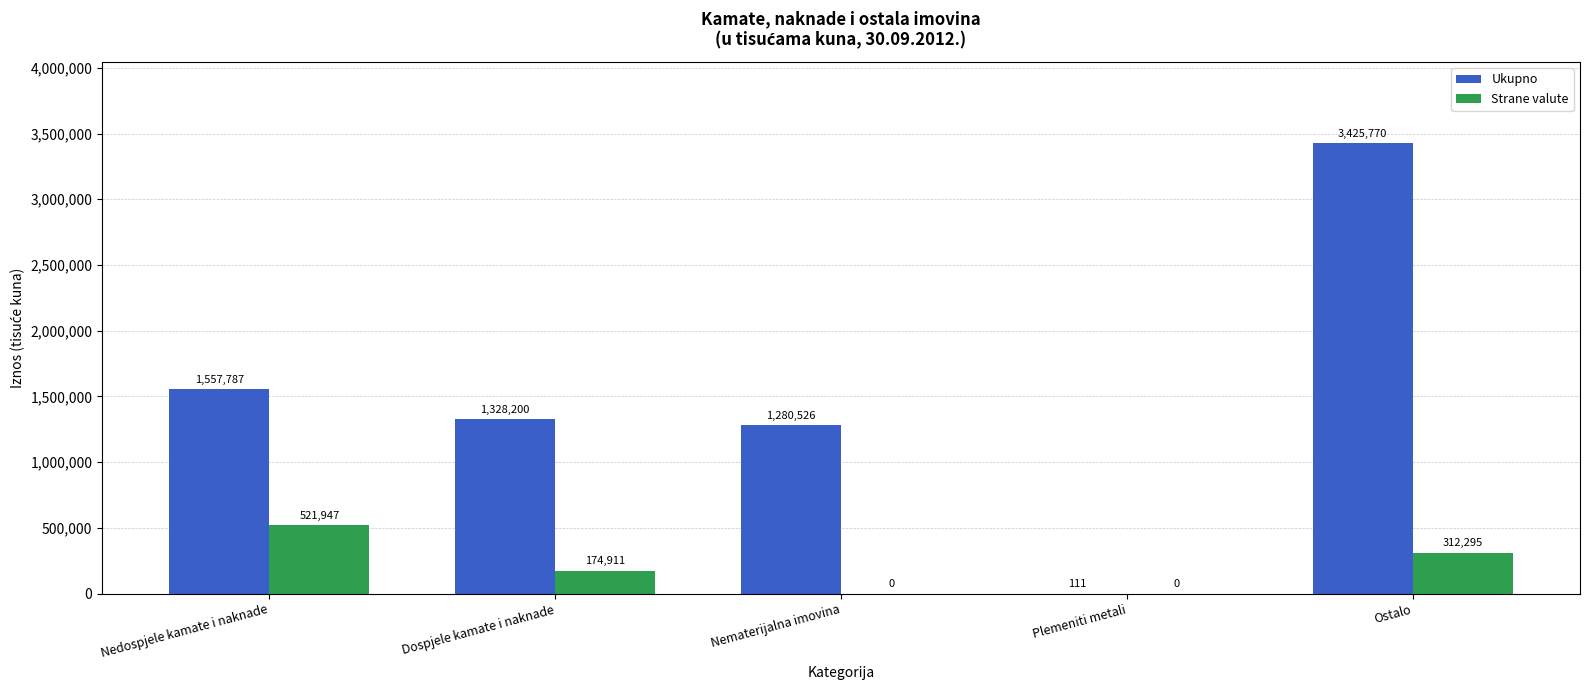

Which category has the highest value in the Ukupno series?

Ostalo